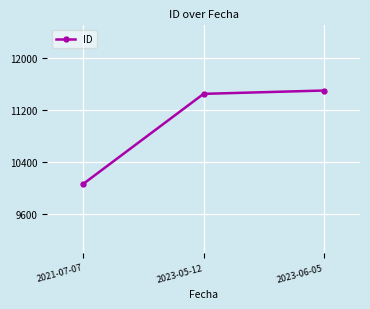

Between 2023-06-05 and 2021-07-07, which is larger?

2023-06-05